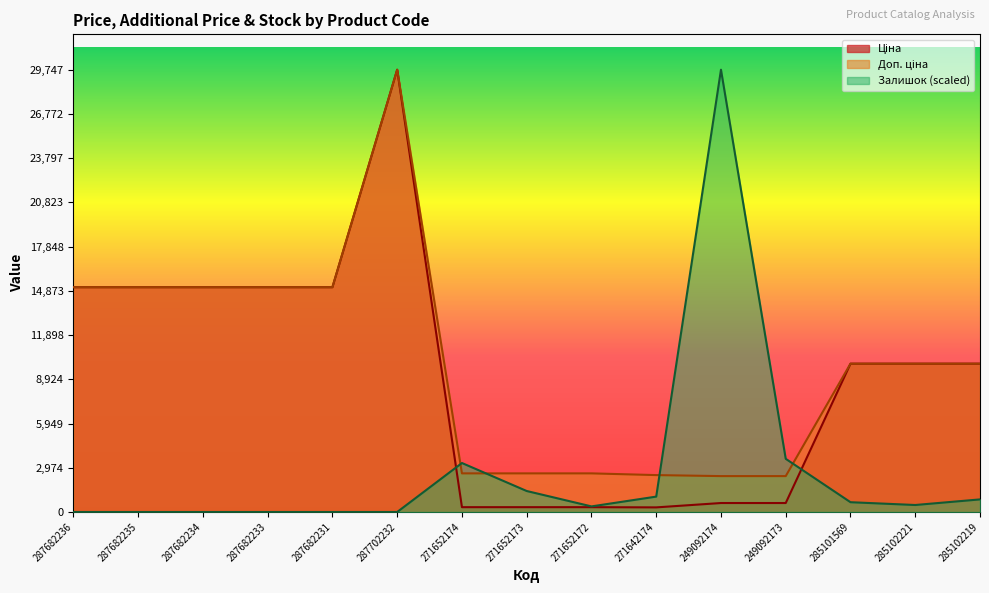

Where does the Ціна series first go above 9974?

287682236